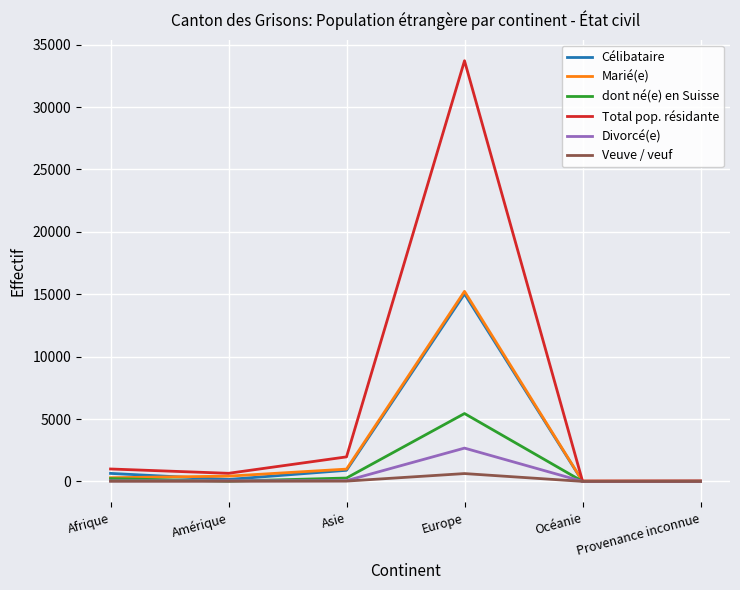

What is the greatest value displayed?

33710